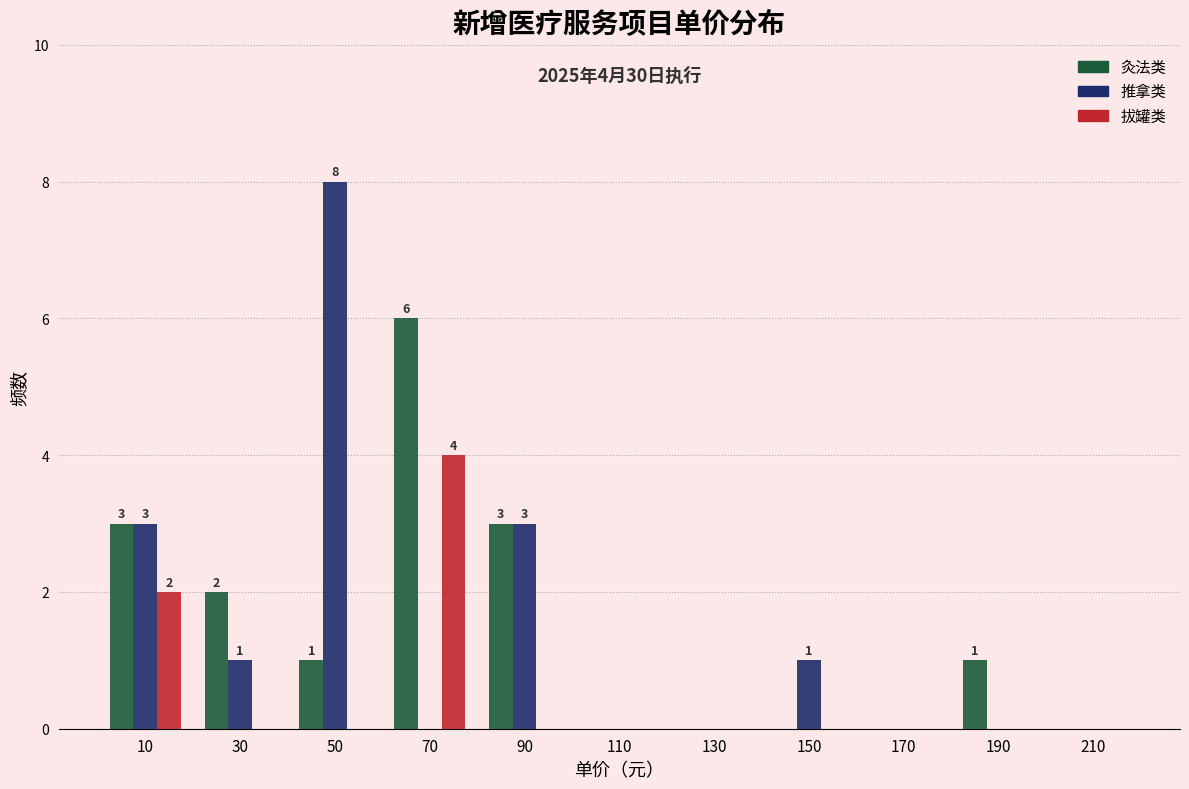

In the 推拿类 series, which range on the x-axis has the tallest bar?

40 to 60